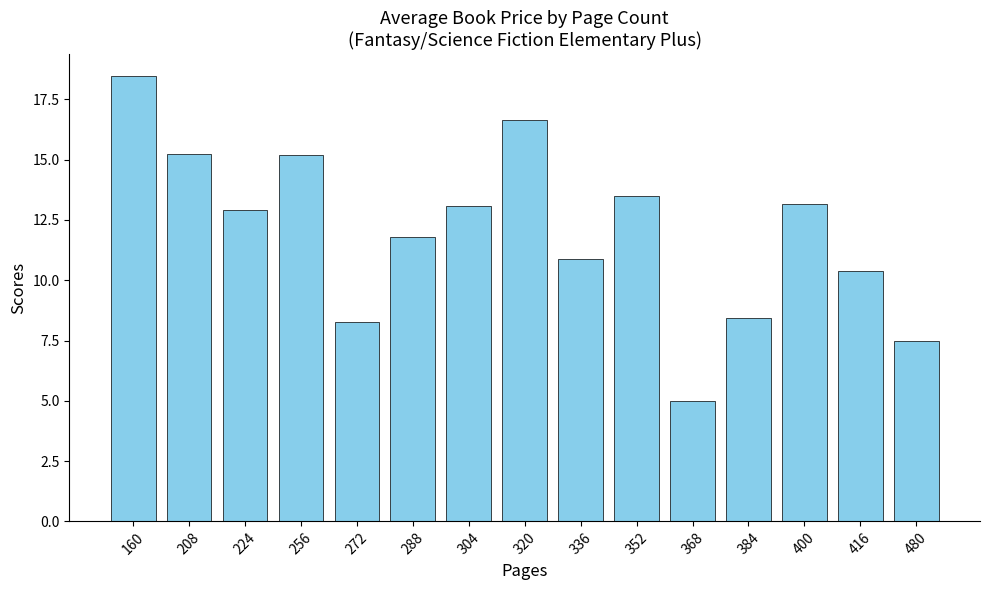

How many data points does each series have?

15